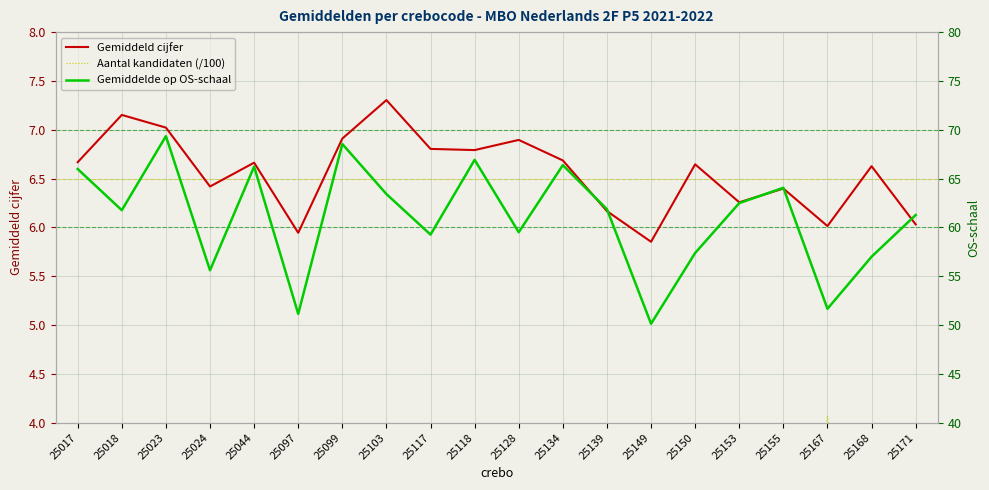

The value of Aantal kandidaten (/100) at 25103 is 0.2. True or false?

True